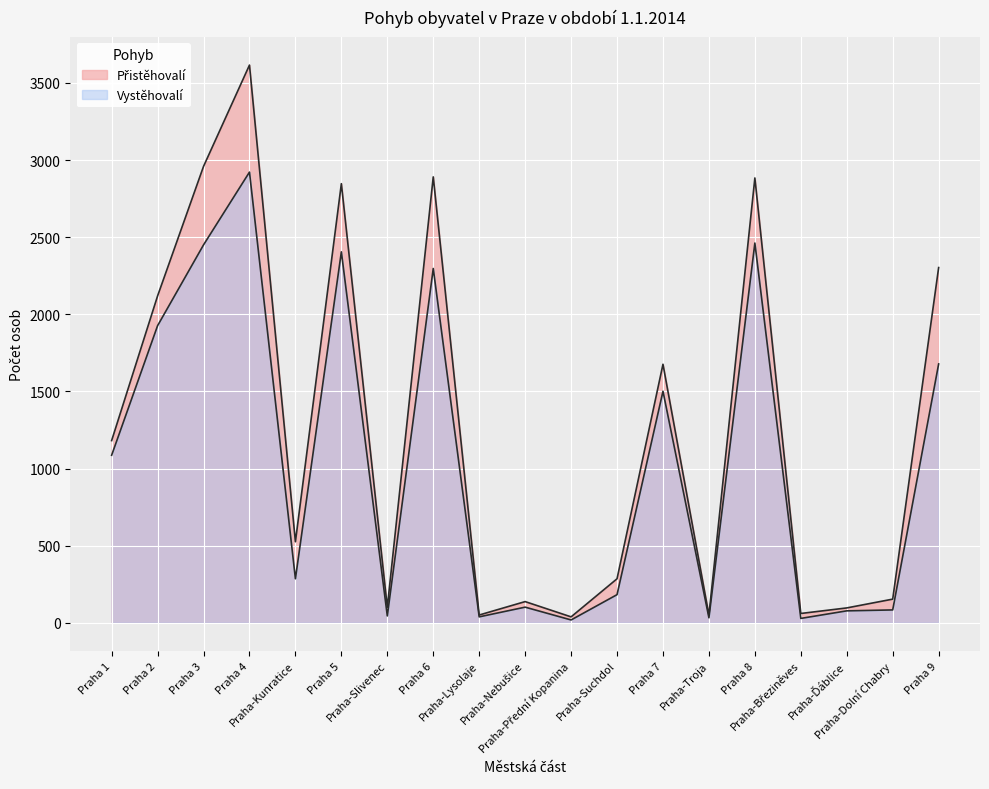

At which label is Vystěhovalí closest to 1470?

Praha 7